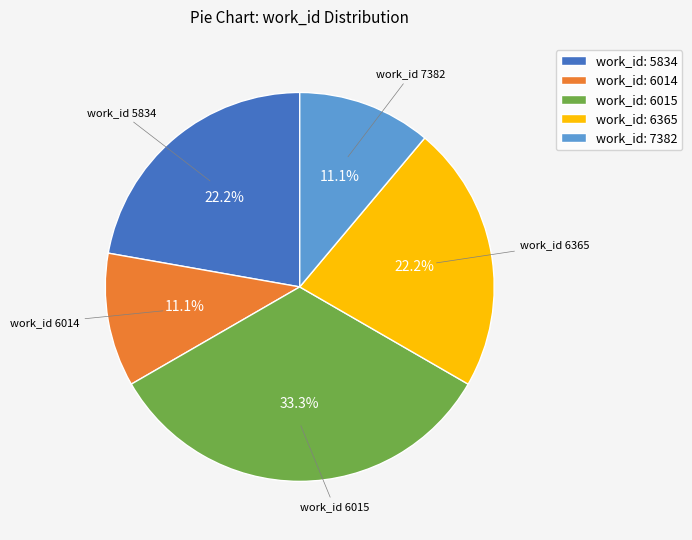

What percentage do work_id 7382 and work_id 5834 together represent?

33.3%